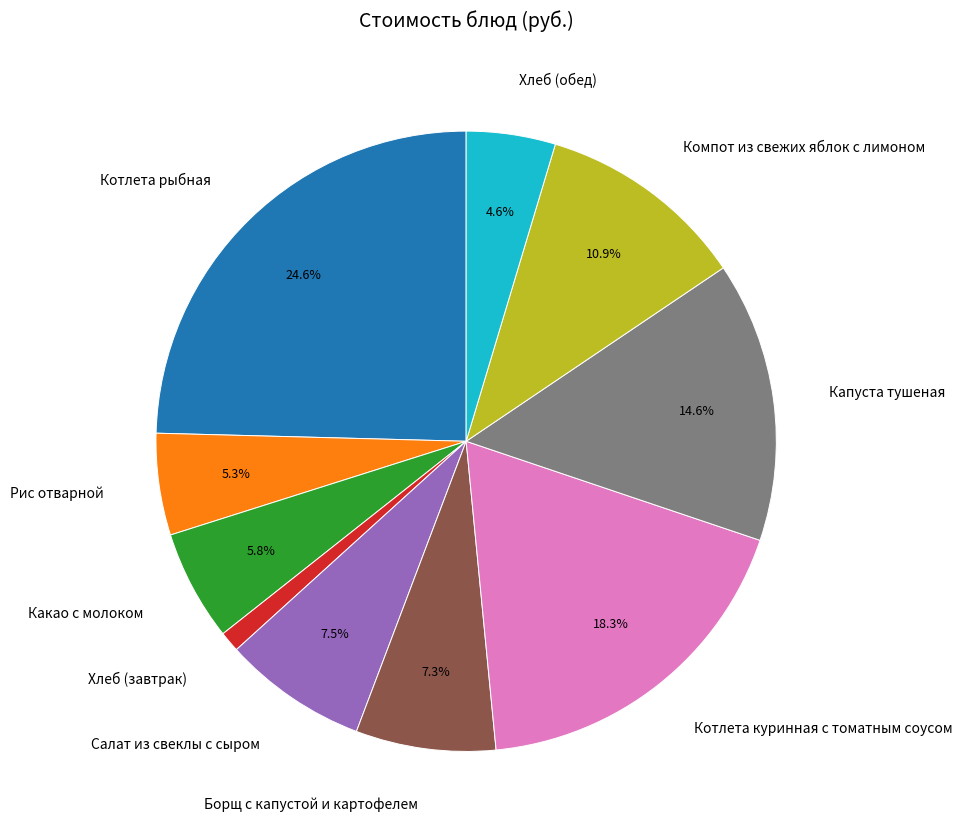

What percentage is NOT represented by Котлета рыбная?

75.4%